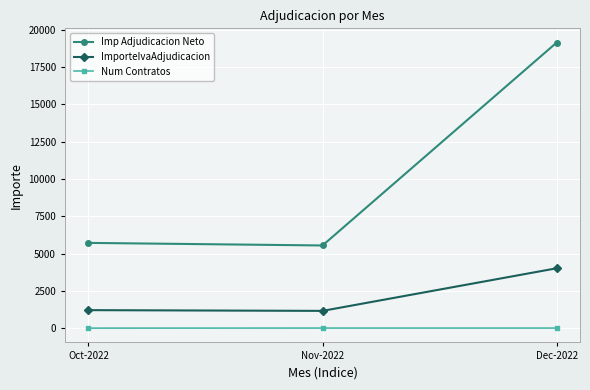

What is the greatest value displayed?

19139.7